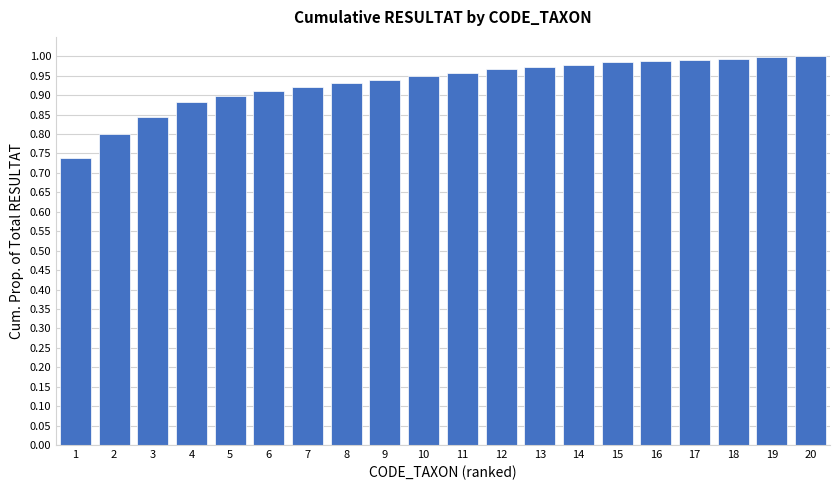

Between 9 and 3, which is larger?

9